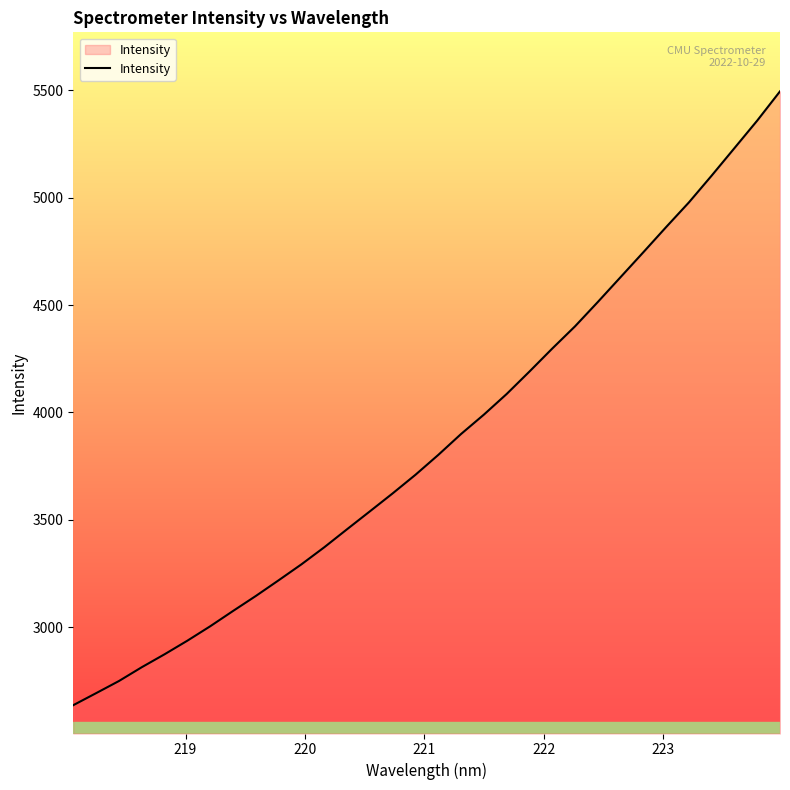

What is the smallest value displayed?

2637.2